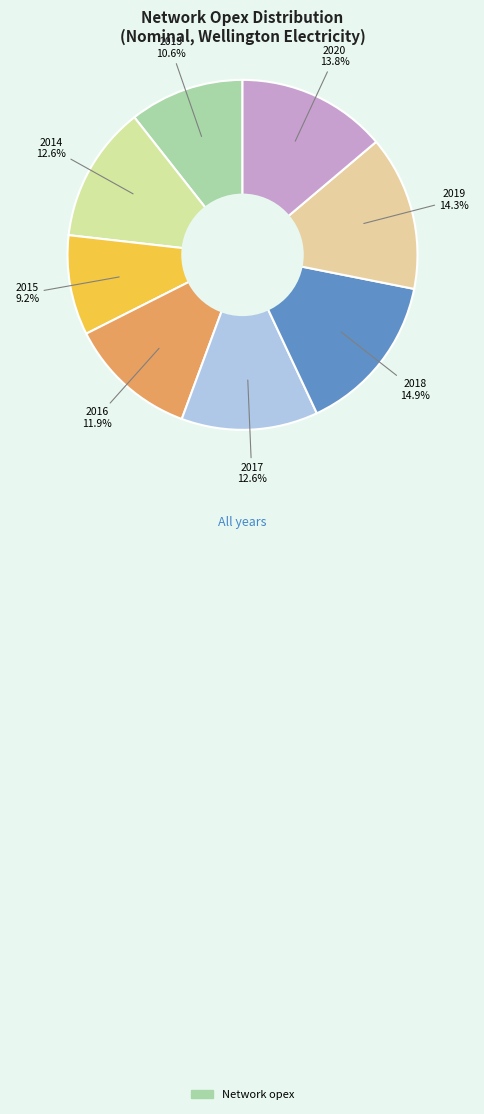

Is there a majority slice in this chart?

No